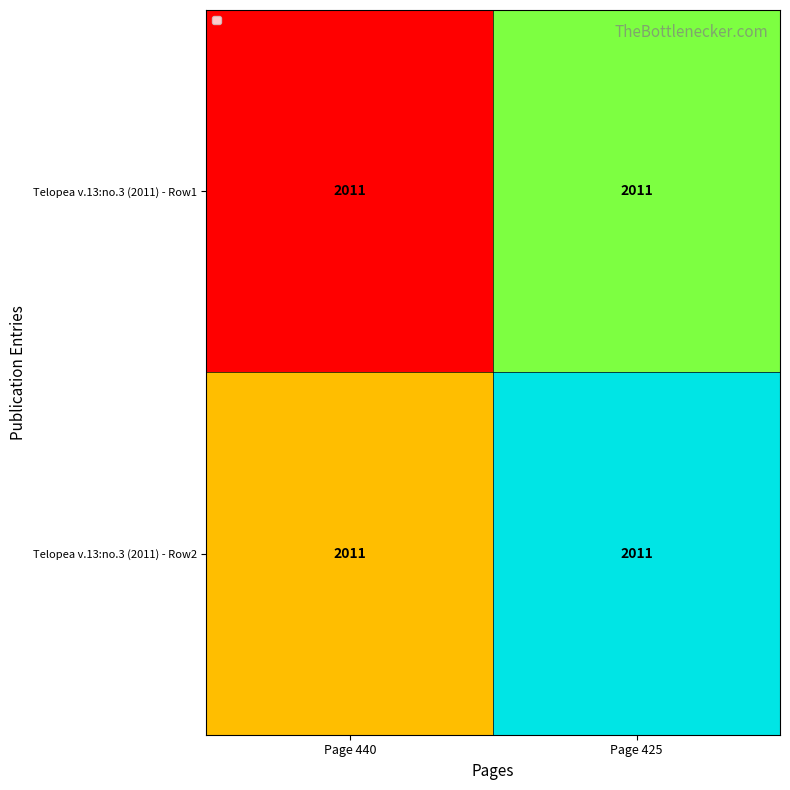

List the labels in order of Telopea v.13:no.3 (2011) - Row1 value, largest first.

Page 425, Page 440